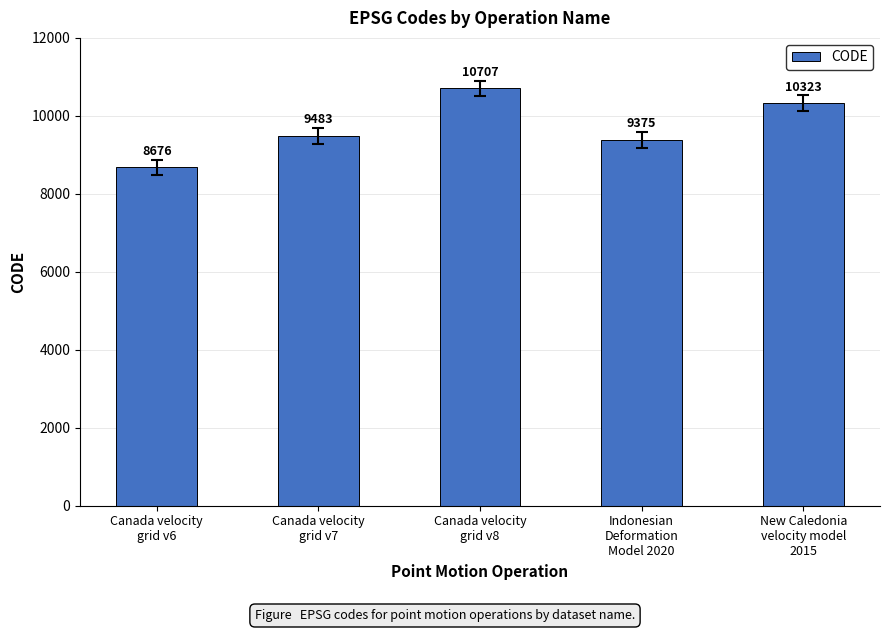

Which has a higher value, New Caledonia
velocity model
2015 or Indonesian
Deformation
Model 2020?

New Caledonia
velocity model
2015